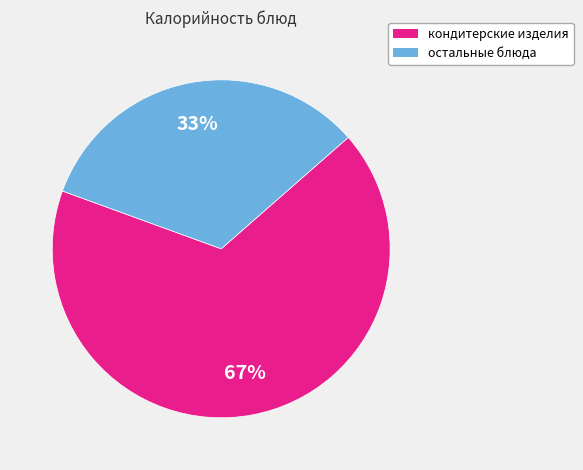

To the nearest percent, what is the average slice percentage?

50%